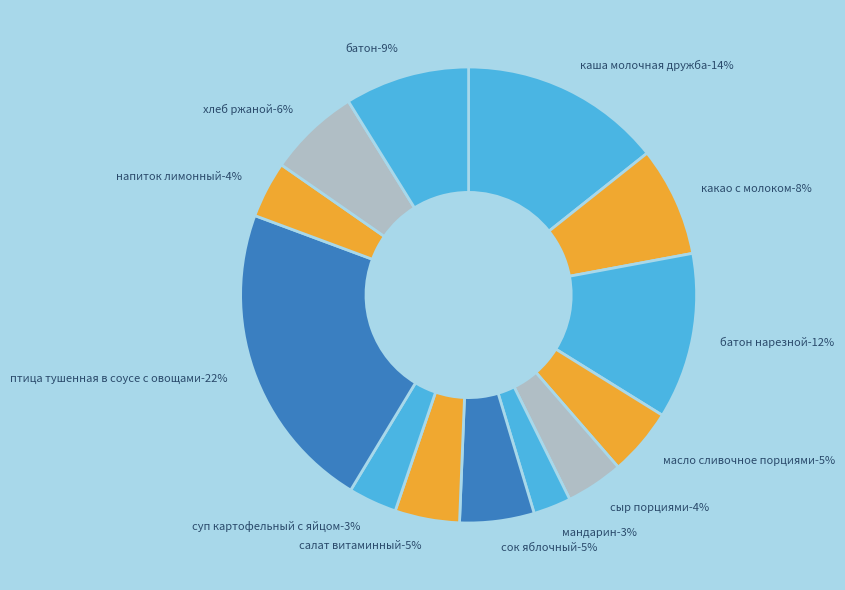

True or false: суп картофельный с яйцом accounts for 15% of the total.

False